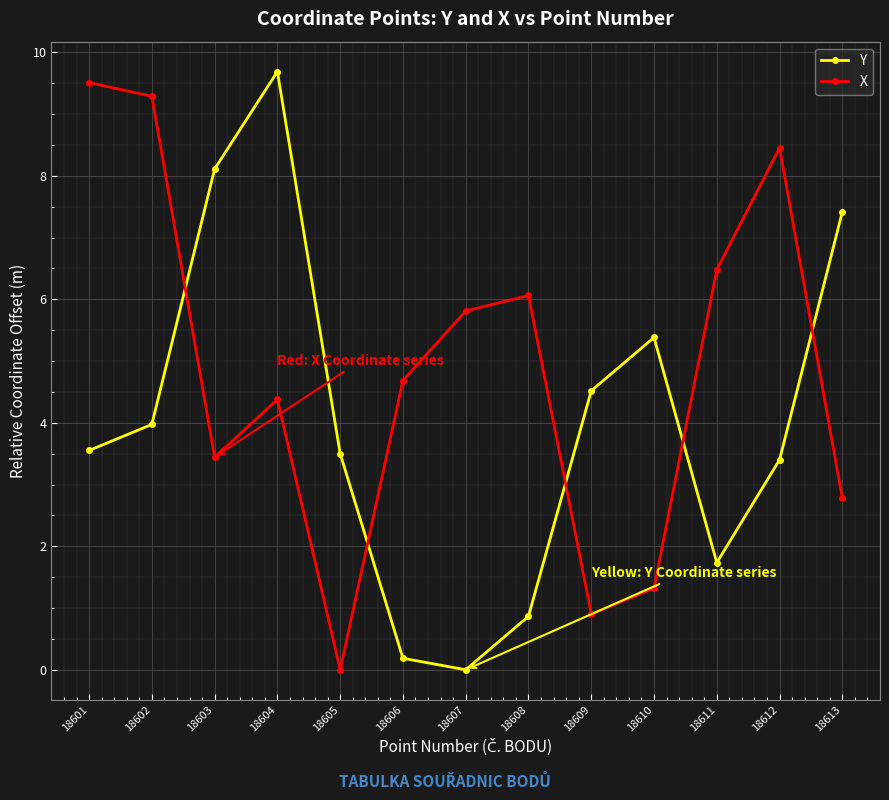

What is the difference between the maximum and minimum values in the X series?

9.5